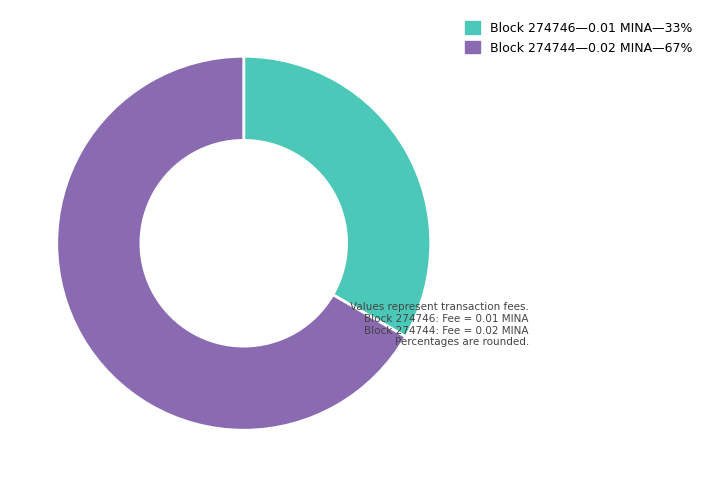

Does any single category account for the majority?

Yes